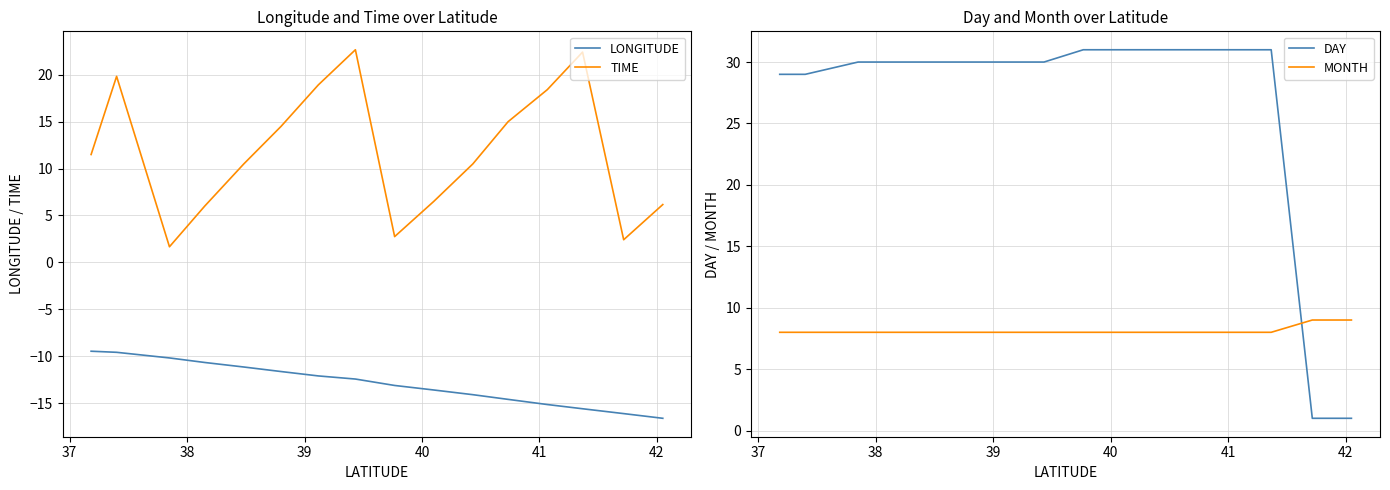

True or false: MONTH has more than 0 interior local peaks.

False